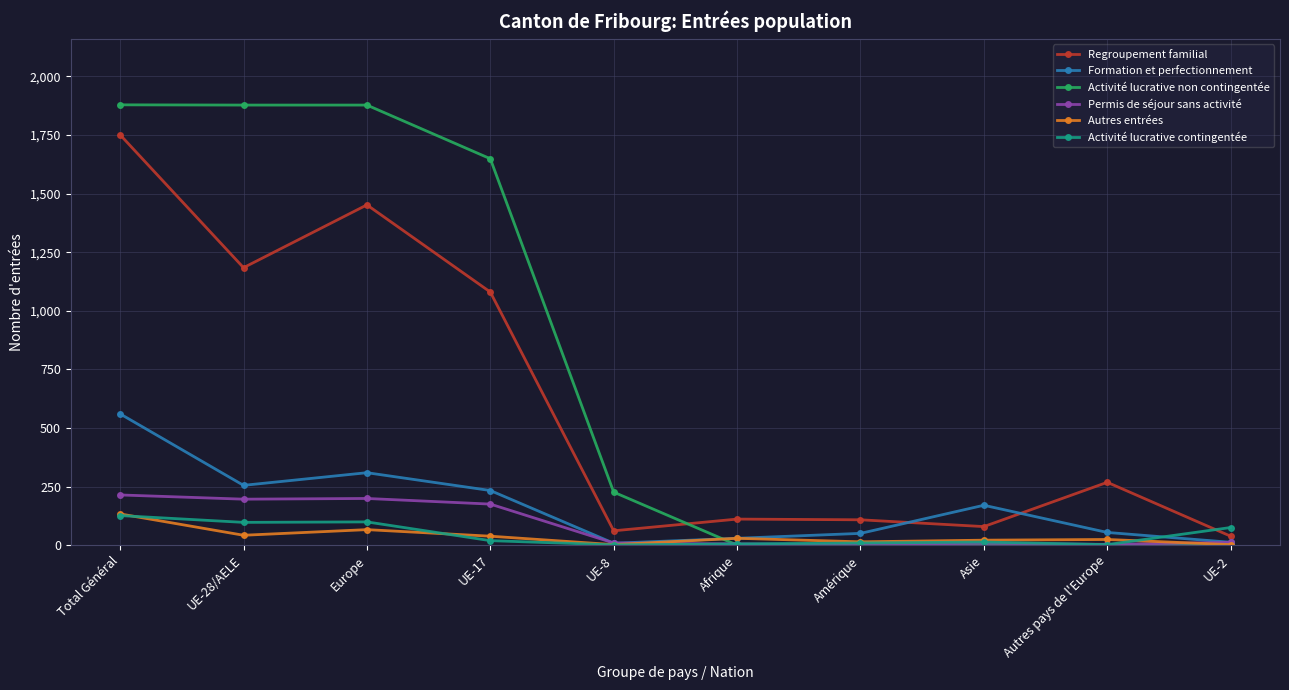

What is the average value of the Activité lucrative non contingentée series?

751